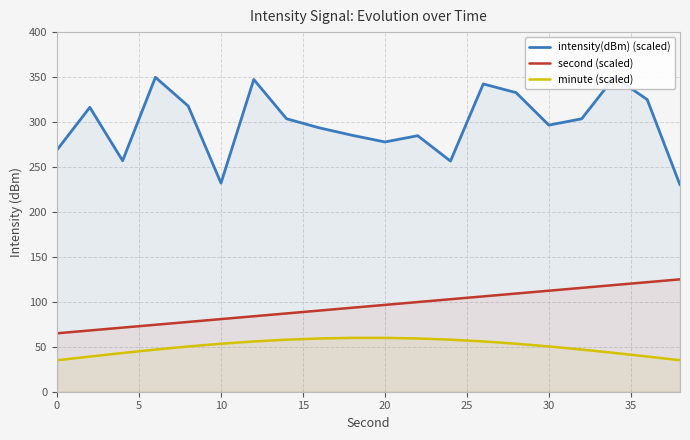

True or false: minute (scaled) and intensity(dBm) (scaled) intersect in this chart.

False